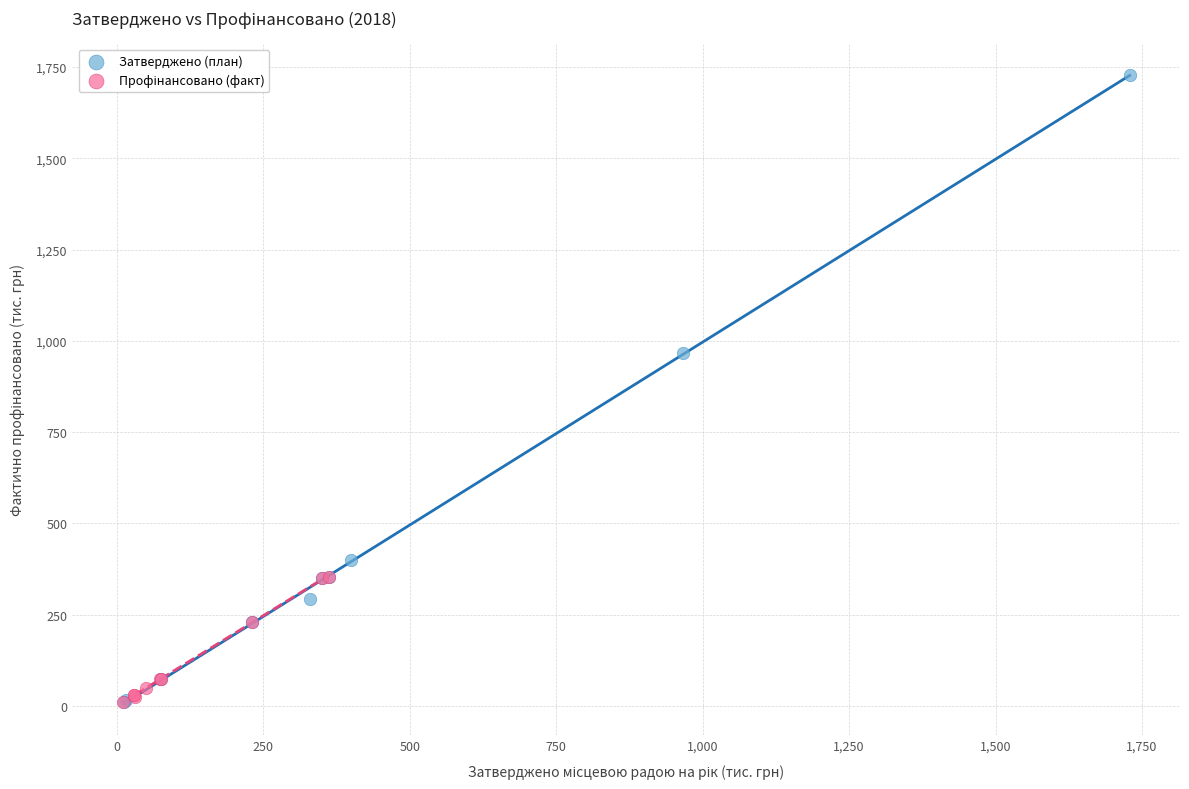

Which series has the widest spread of Y values?

Затверджено (план)